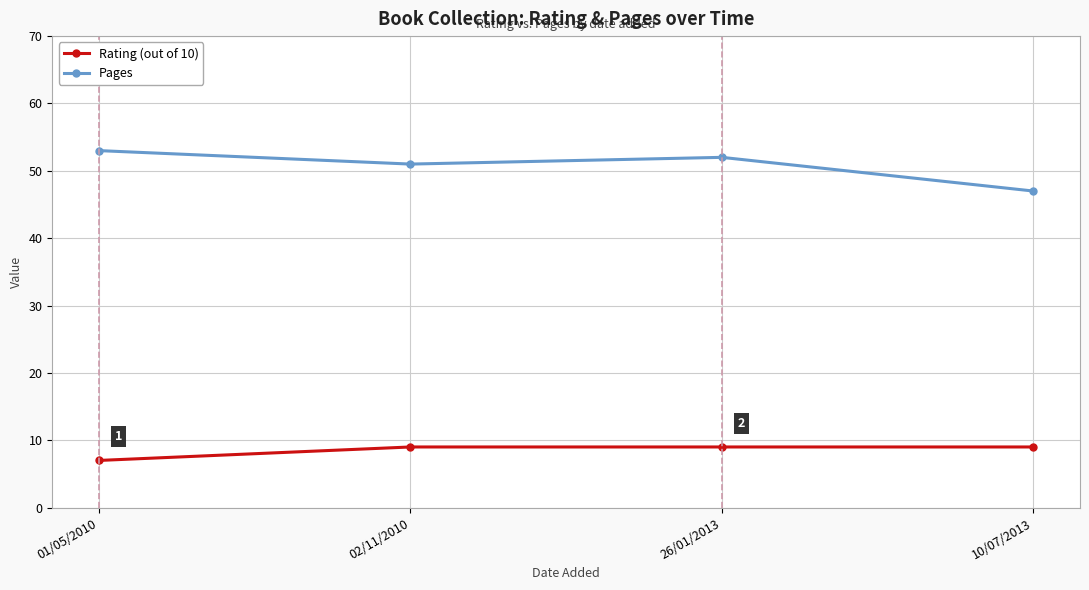

True or false: Rating (out of 10) has a value of 4 at 10/07/2013.

False